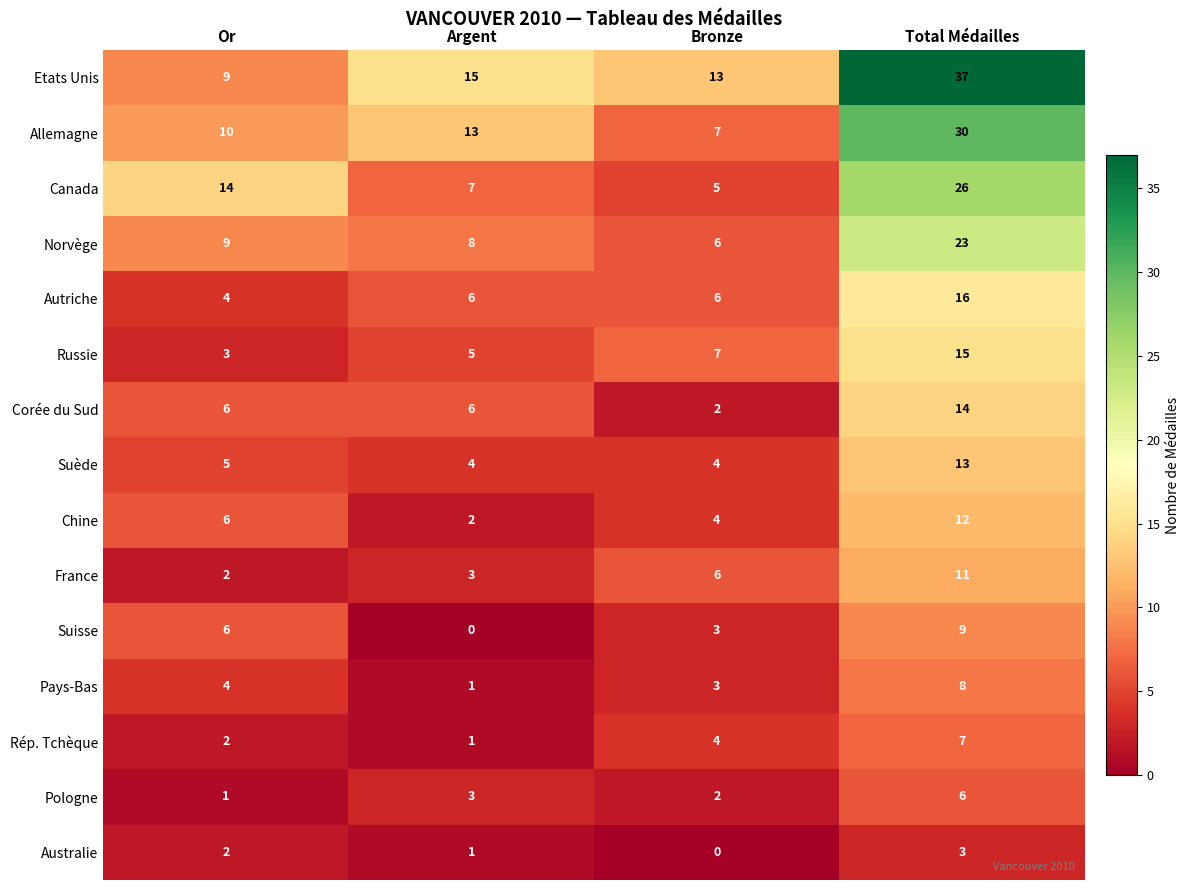

The value of Chine at Or is 2. True or false?

False